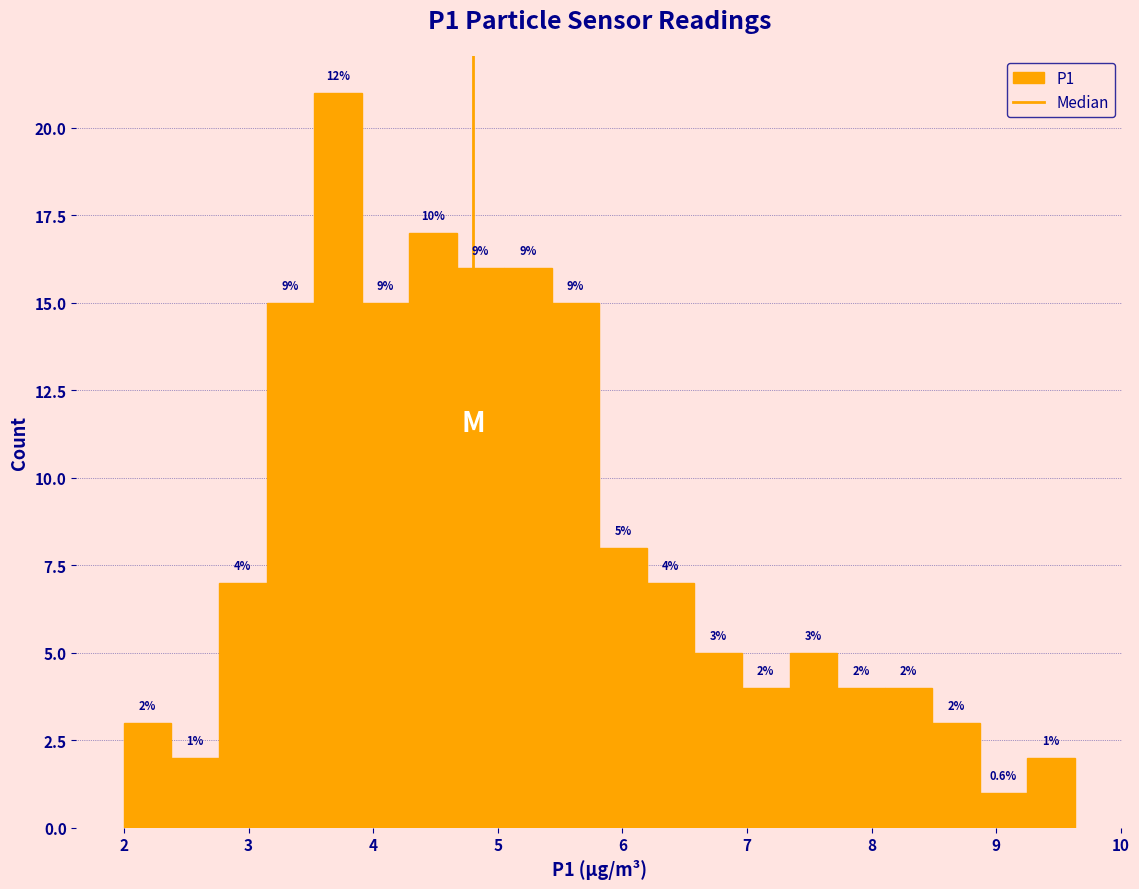

Read against the x-axis, roughly where is the centre of the tallest bar?

3.7